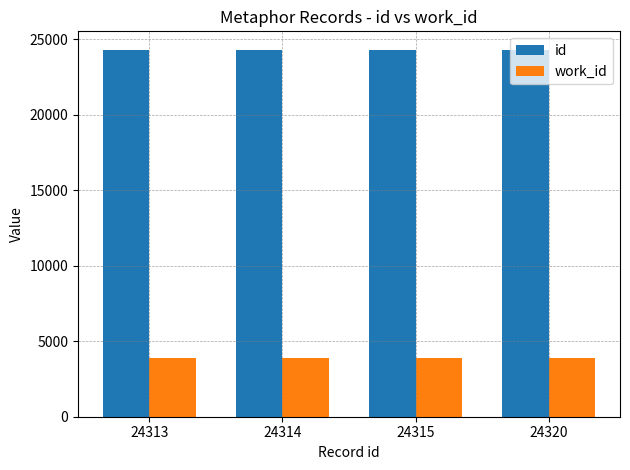

Rank the series by their average value, from highest to lowest.

id, work_id